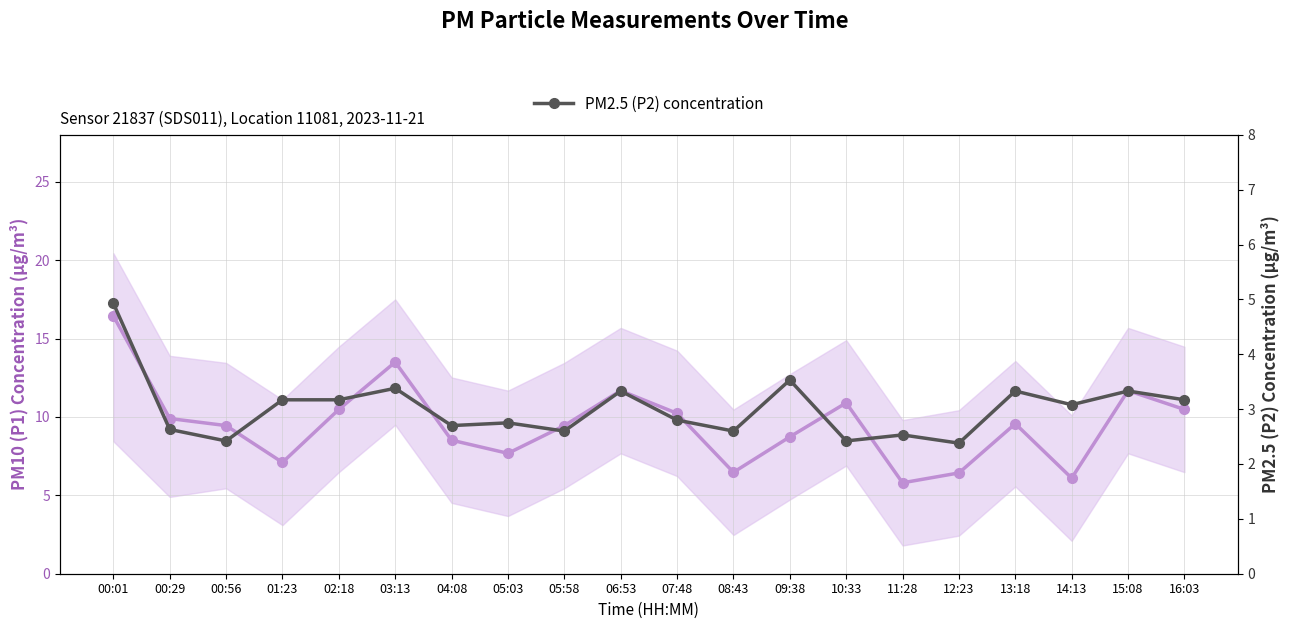

In PM2.5 (P2) concentration, how many points are higher than both neighbors (excluding endpoints)?

7